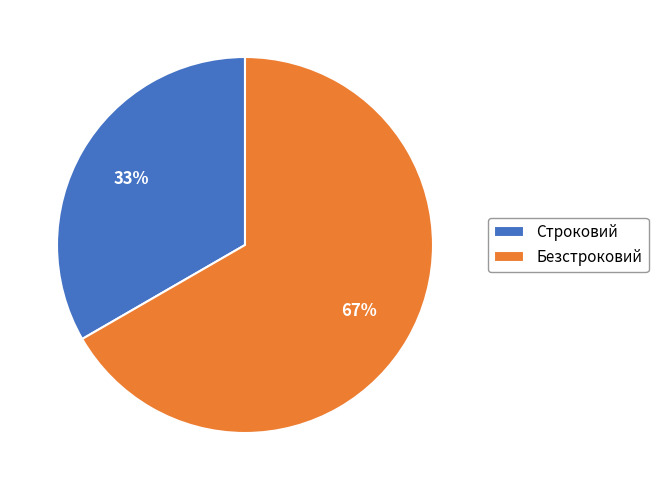

Approximately how many times larger is the value at Строковий compared to Безстроковий?

0.5